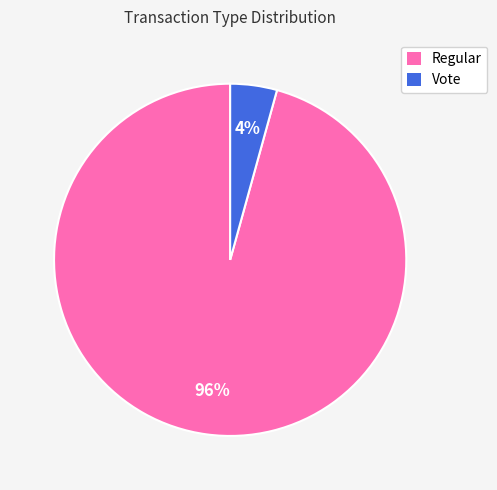

What percentage is the Vote slice, to the nearest percent?

4%